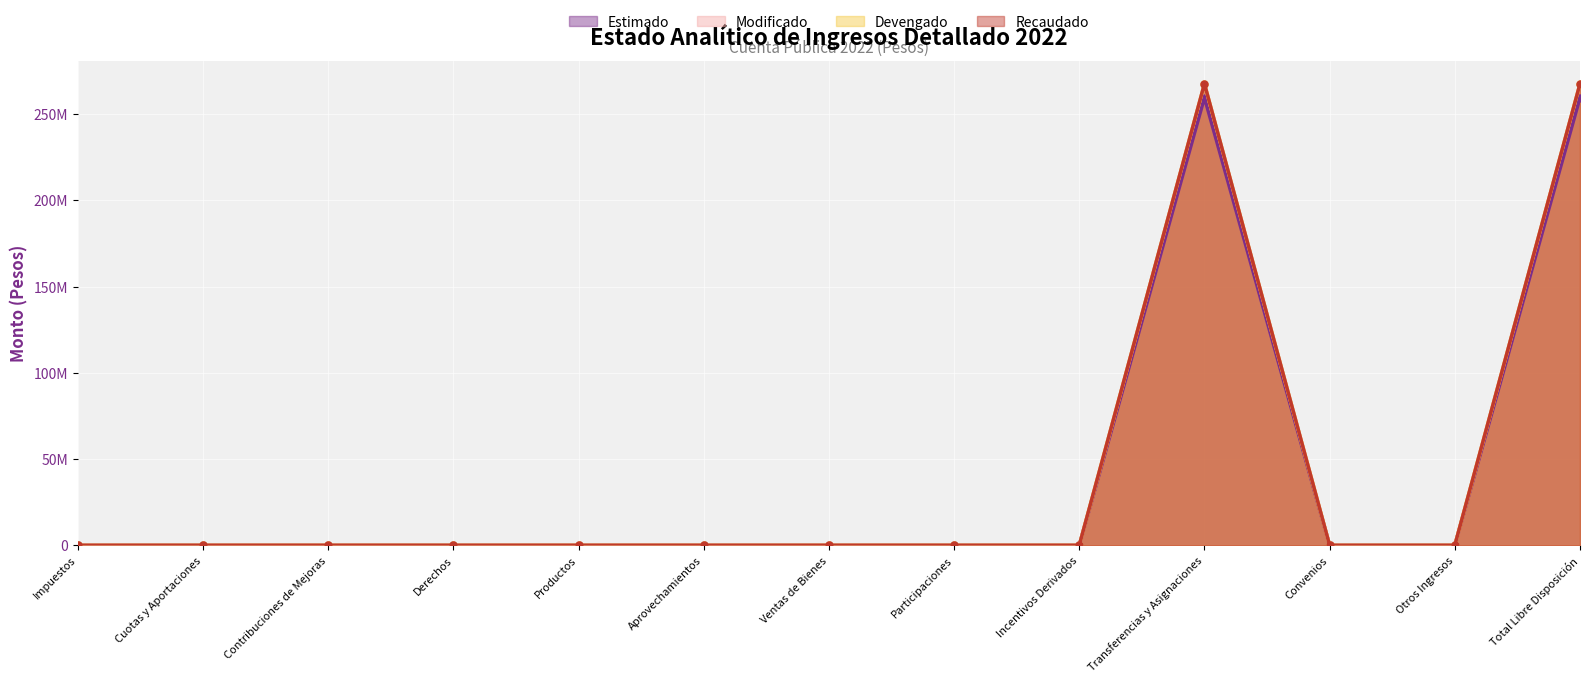

Between Transferencias y Asignaciones and Contribuciones de Mejoras, which is larger?

Transferencias y Asignaciones